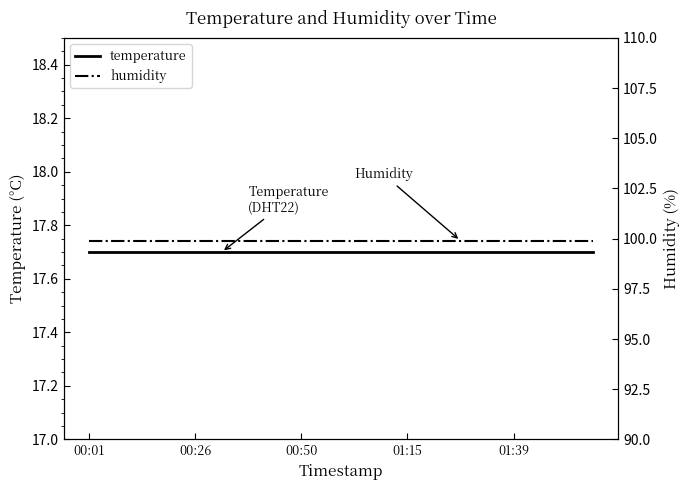

Is it true that humidity equals 99.9 at 10?

True